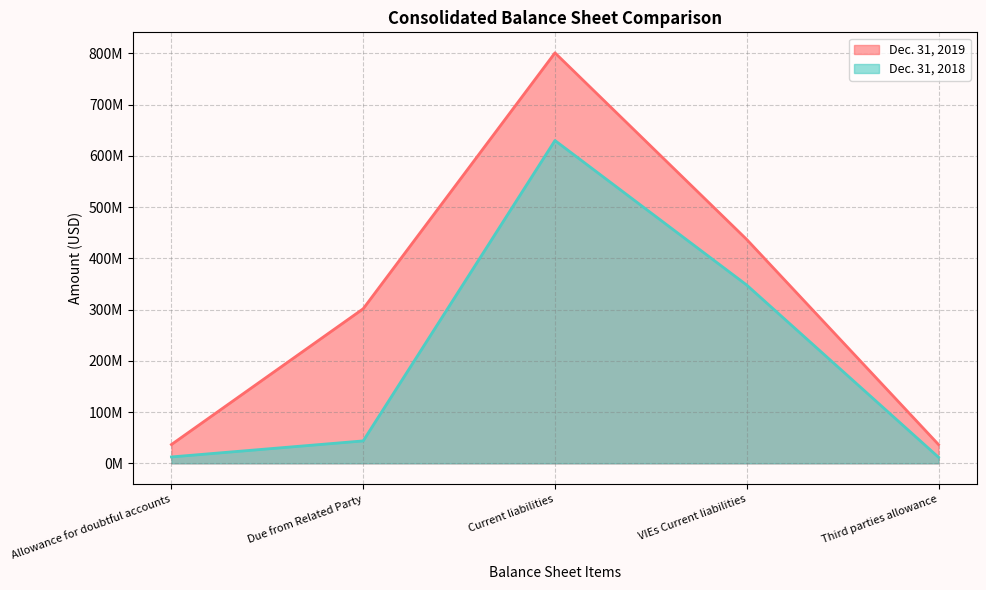

How many values in the Dec. 31, 2019 series are below 301526000?

2